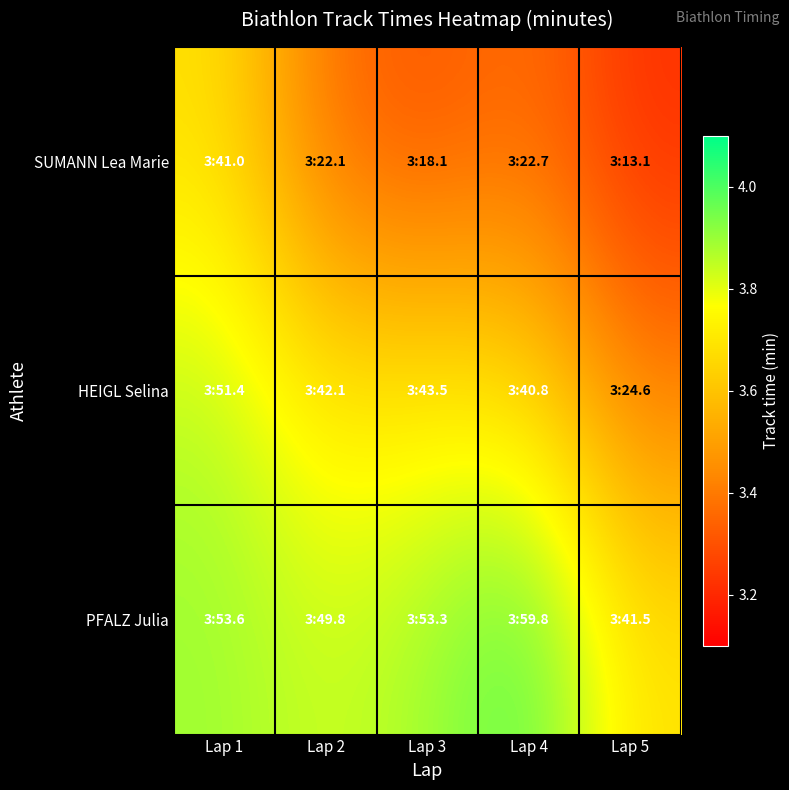

Which series has the widest spread of values?

SUMANN Lea Marie